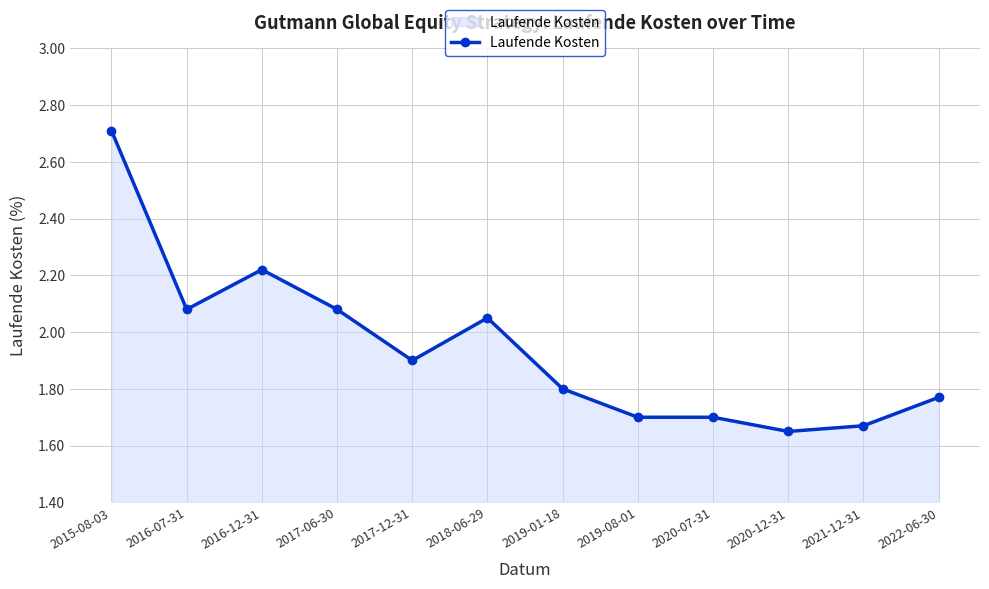

At which category does the data reach its first local peak?

2016-12-31